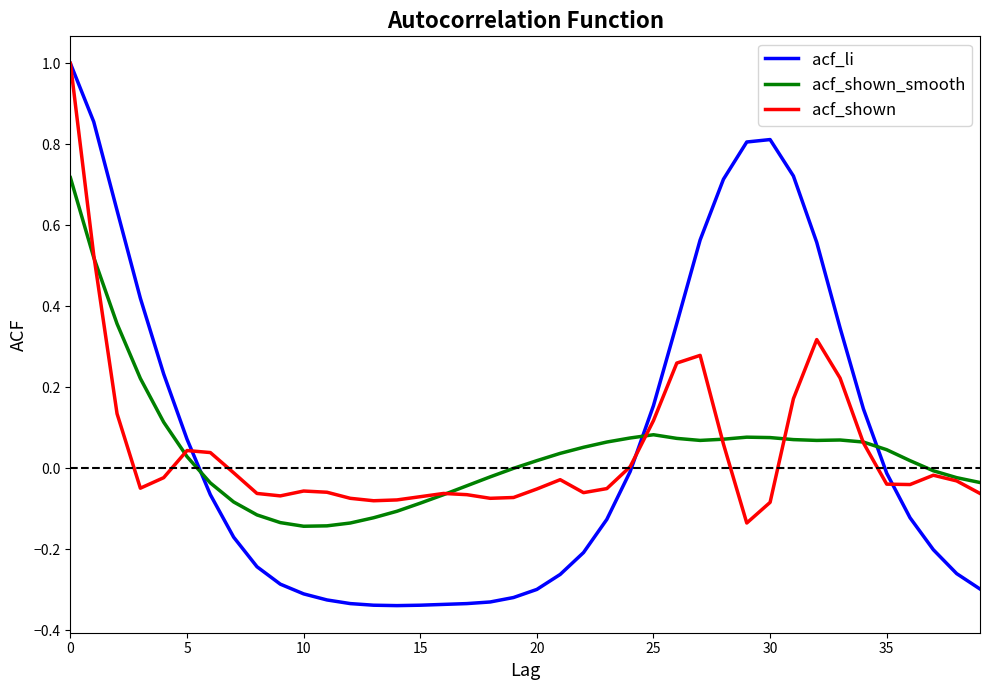

True or false: acf_li and acf_shown_smooth cross at least once.

True